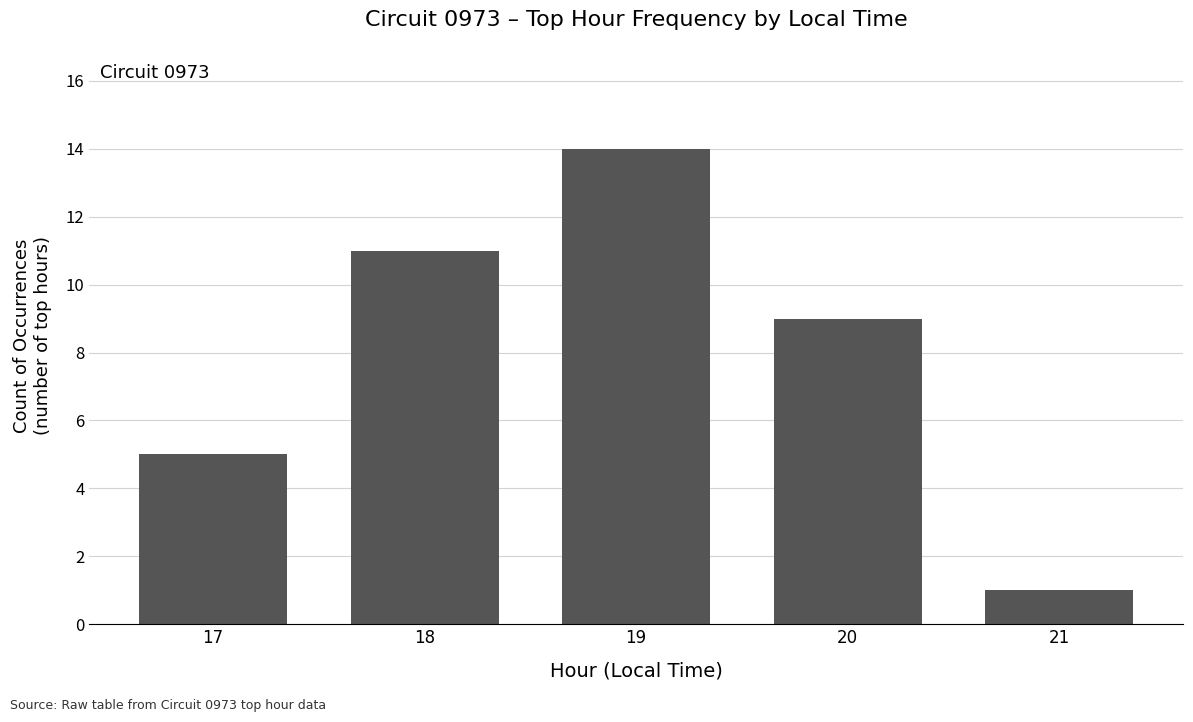

List the labels in order of value, smallest first.

21, 17, 20, 18, 19